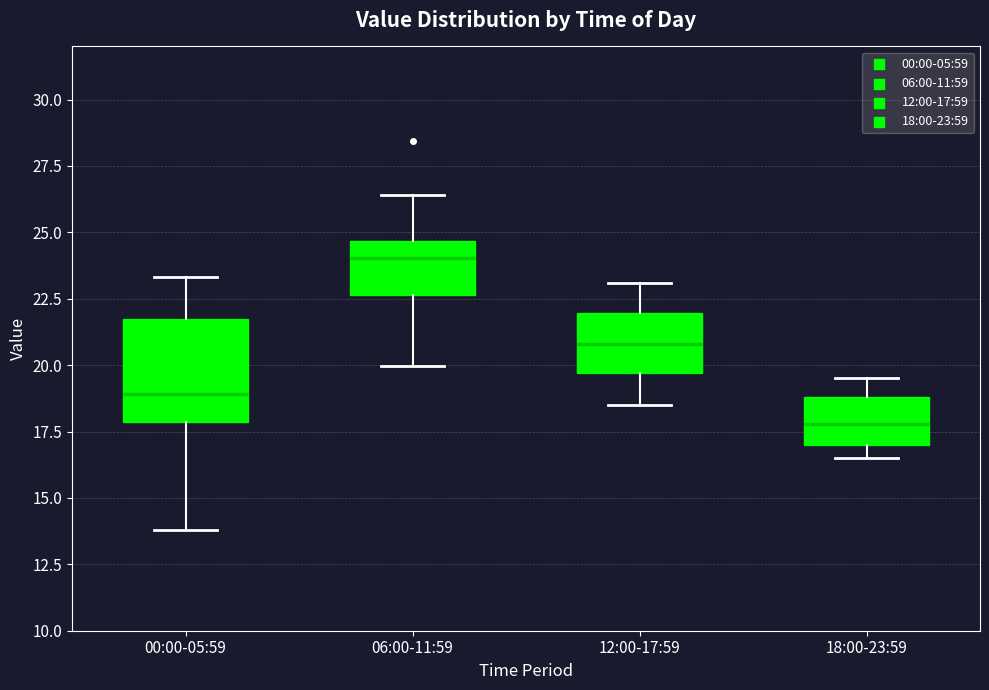

Reading left to right, transcribe this box plot: for each box, give where its median line is, the range the box spans, and where its two whiskers end, as read against the y-axis. The values are not printed on the chart, so give them approximately, as read against the axis.

00:00-05:59: median 19.0, box 18.0 to 21.5, whiskers 14.0 to 23.5
06:00-11:59: median 24.0, box 22.5 to 24.5, whiskers 20.0 to 26.5
12:00-17:59: median 21.0, box 19.5 to 22.0, whiskers 18.5 to 23.0
18:00-23:59: median 18.0, box 17.0 to 19.0, whiskers 16.5 to 19.5